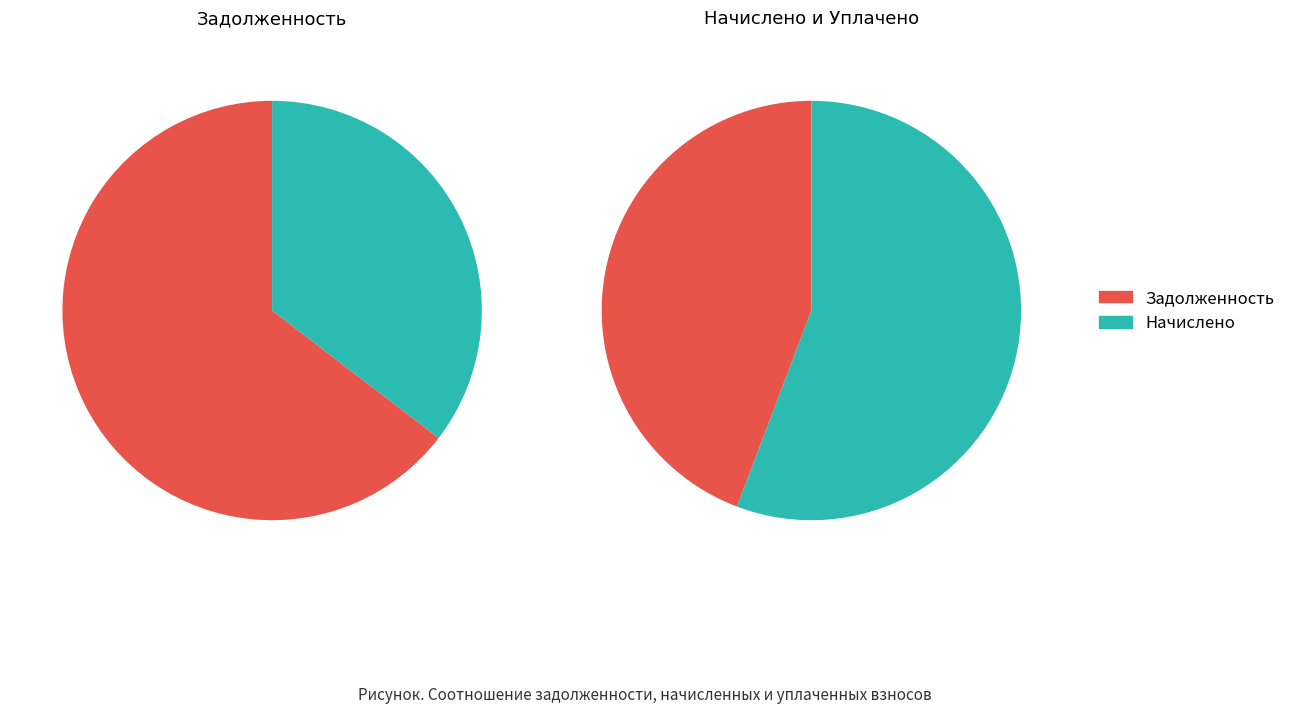

Does 10 represent more than half of the total?

No